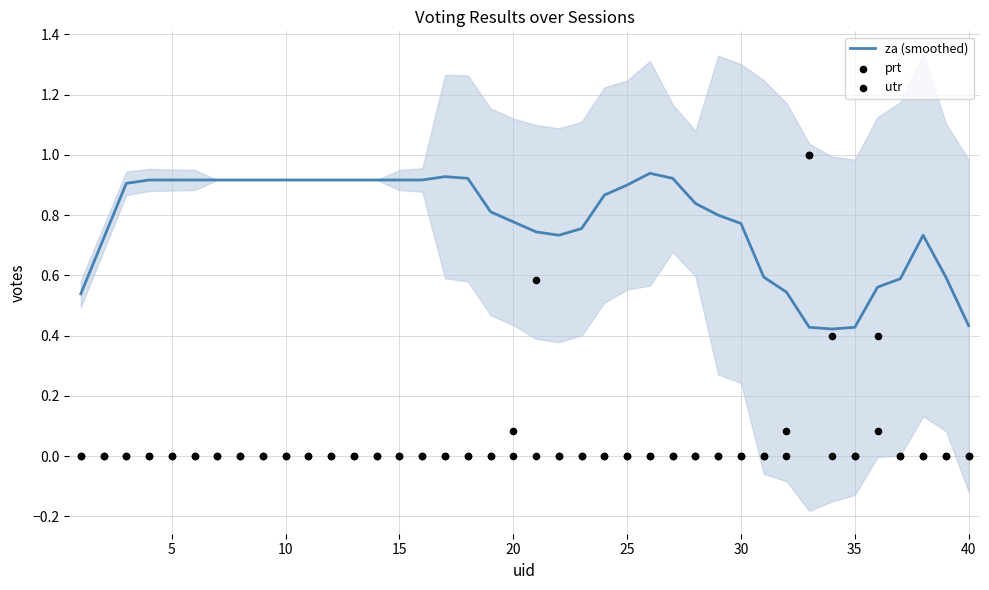

Is the value of za (smoothed) at 40 greater than the value of prt at 25?

Yes